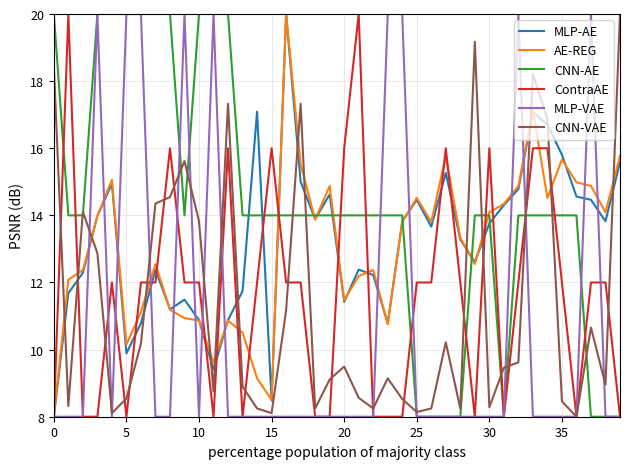

What is the minimum value shown in the chart?

8.0